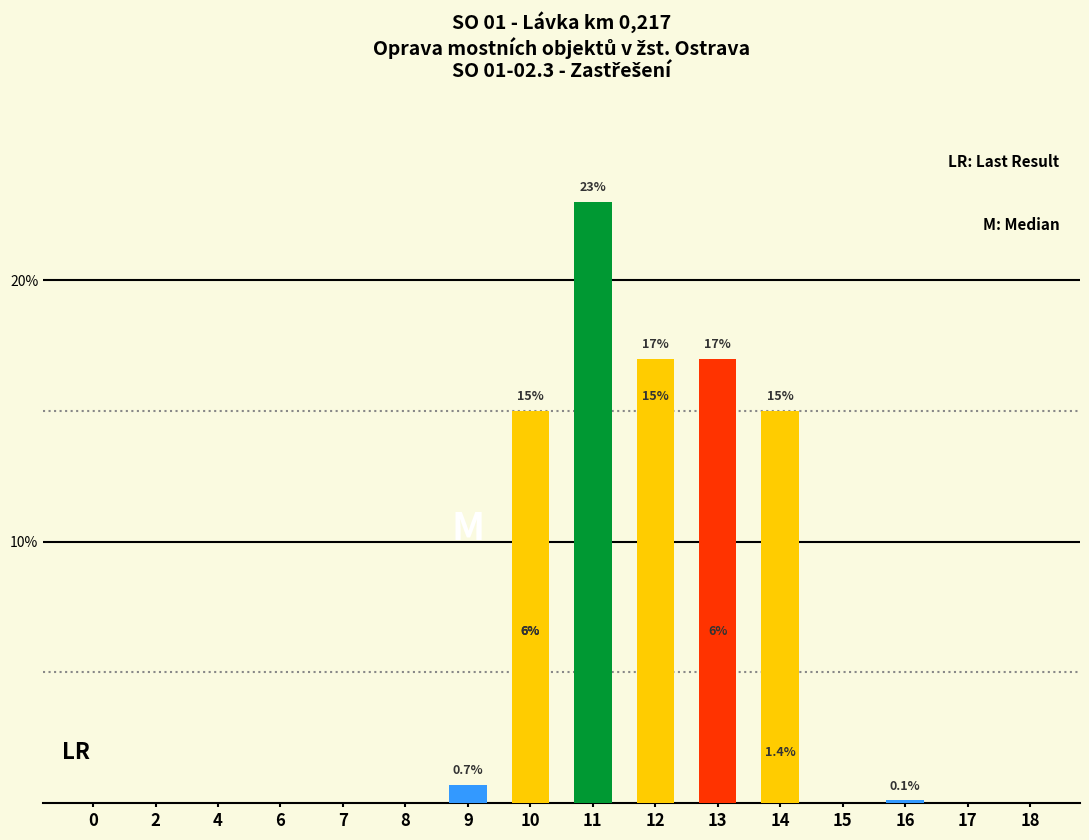

What are all the series names shown in the legend?

základní, snížená, zákl. přenesená, sníž. přenesená